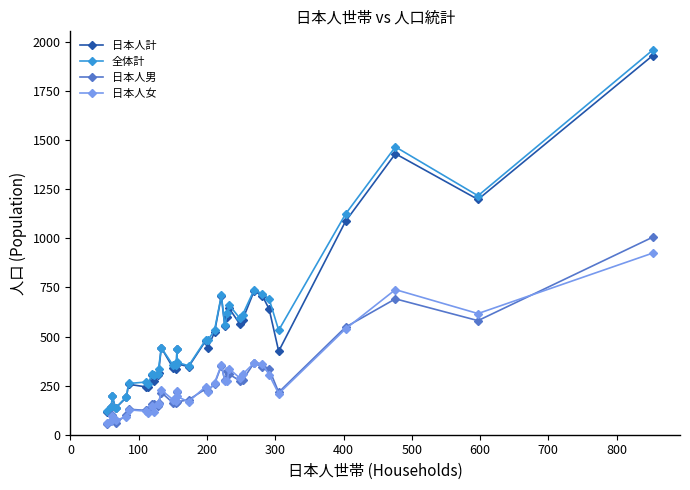

Which series has the largest total across all categories?

全体計